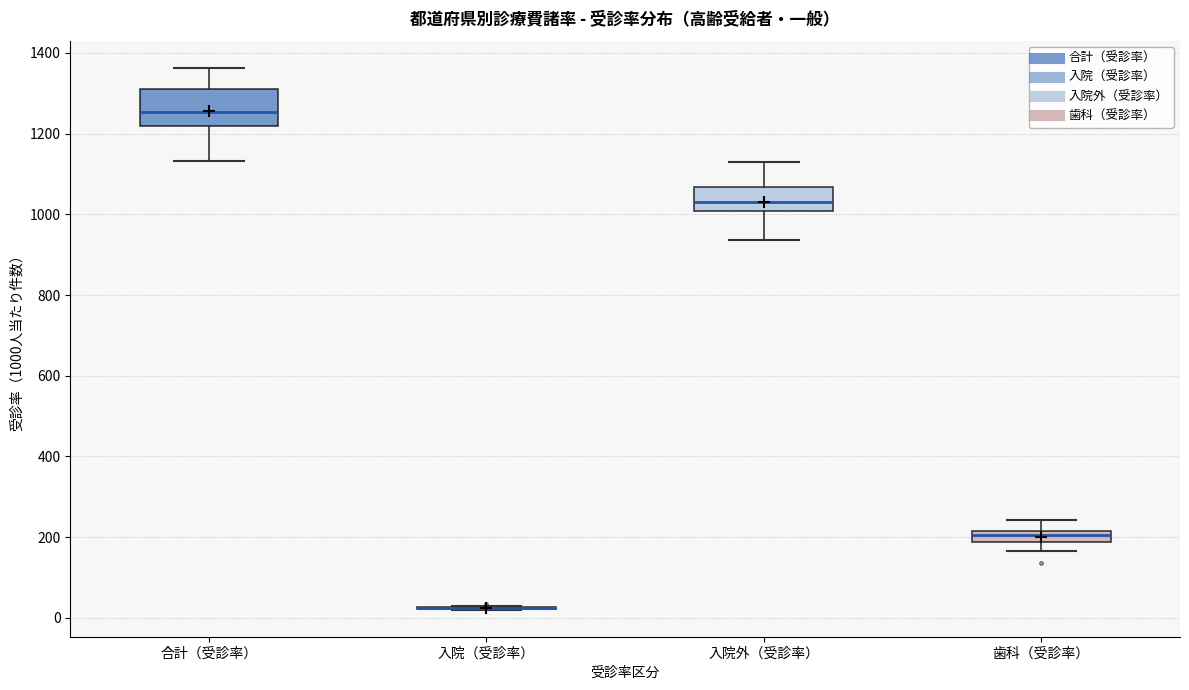

Which box is the tallest, from its lower edge to its upper edge?

合計（受診率）